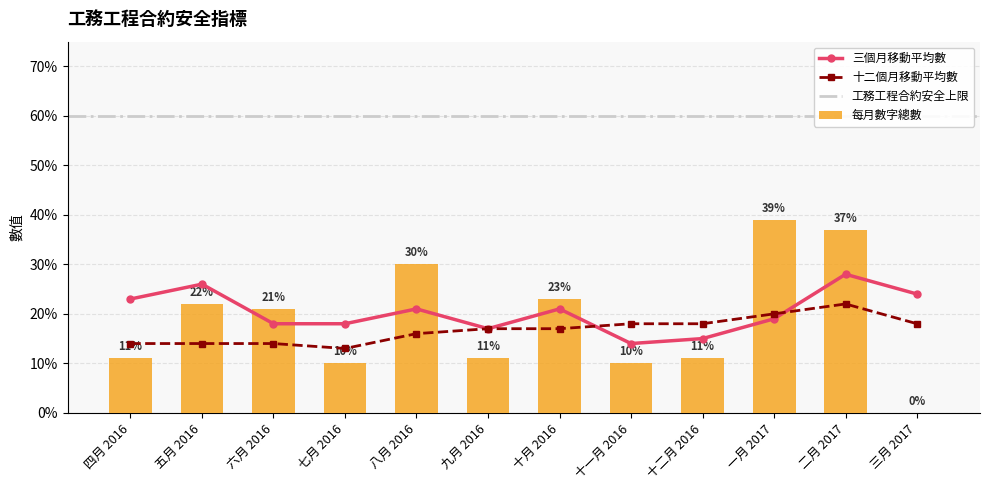

Is the value of 三個月移動平均數 at 九月 2016 greater than the value of 每月數字總數 at 十一月 2016?

Yes